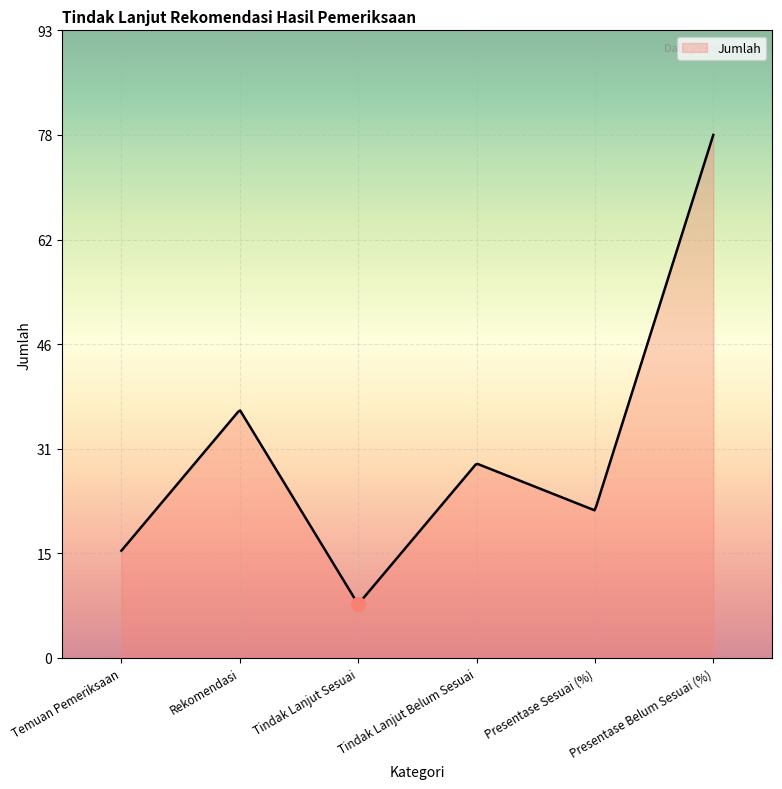

What is the smallest value displayed?

8.1